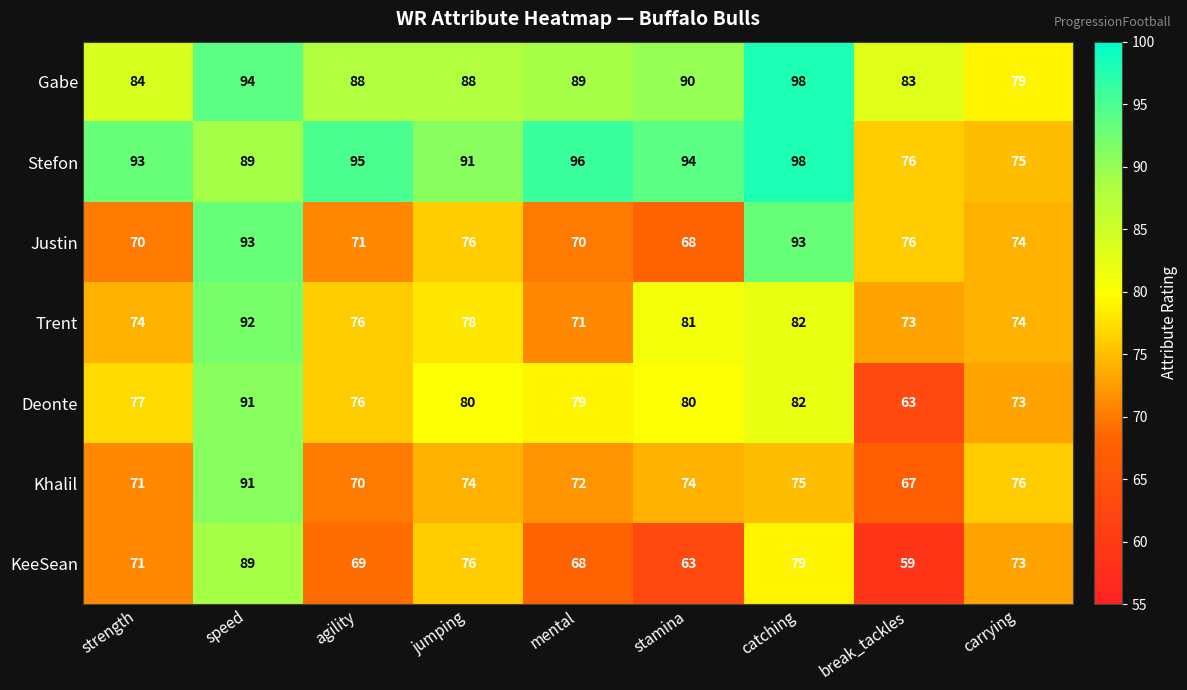

What is the difference between the maximum and minimum values in the Gabe series?

19